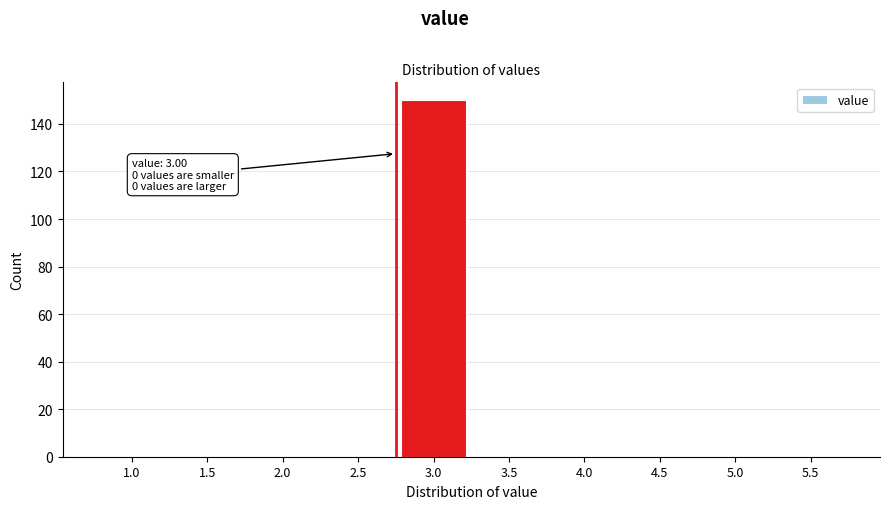

Reading right to left, transcribe all the data shown in this chart.

5.5=0	5.0=0	4.5=0	4.0=0	3.5=0	3.0=150	2.5=0	2.0=0	1.5=0	1.0=0